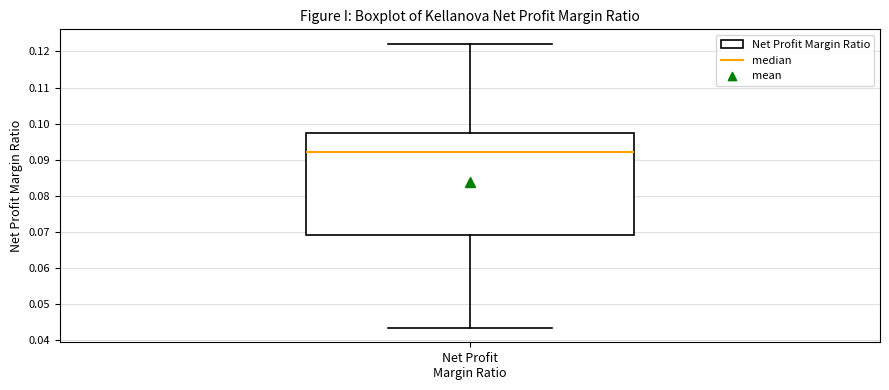

Read this box plot against the y-axis: the position of the median line, the range covered by the box, and the ends of both whiskers. The values are not printed on the chart, so give them approximately, as read against the axis.

median 0.092, box 0.069 to 0.097, whiskers 0.043 to 0.122